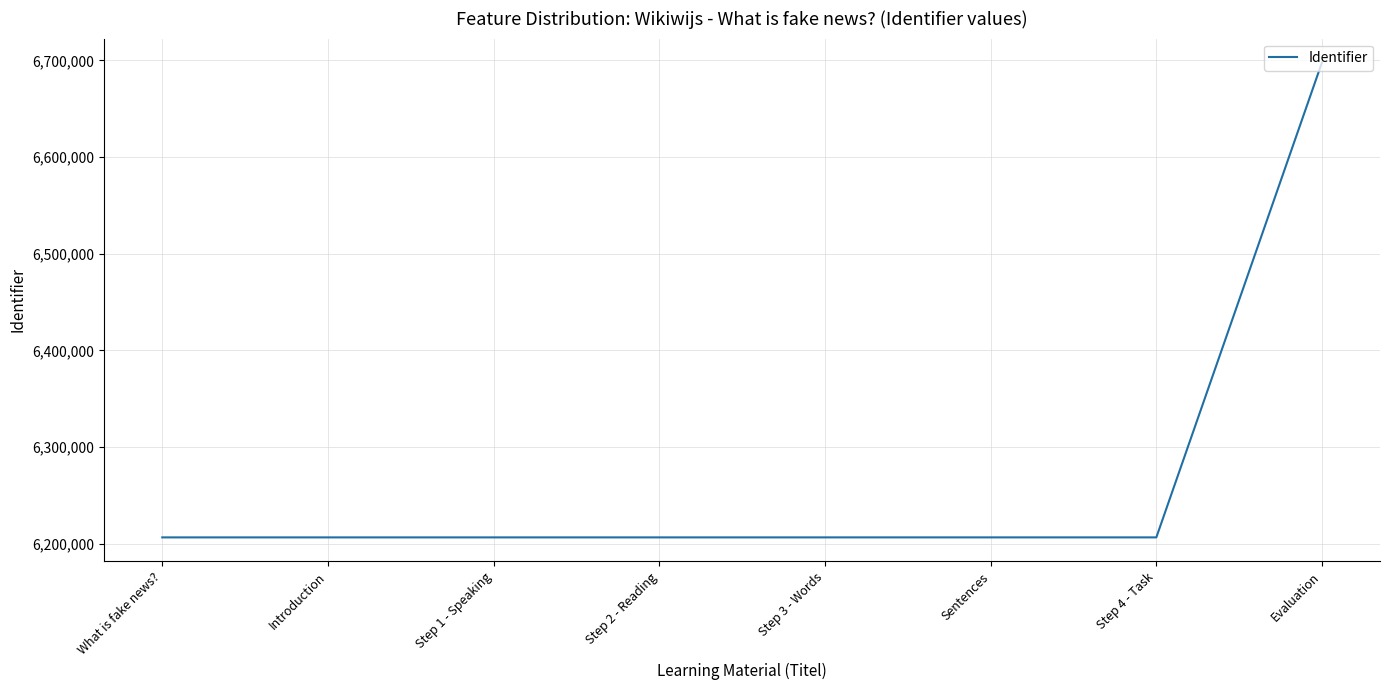

What is the change in value from What is fake news? to Introduction?

+1